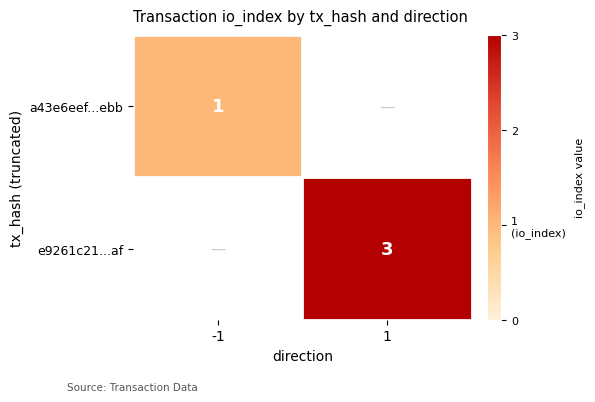

What is the maximum value shown in the chart?

3